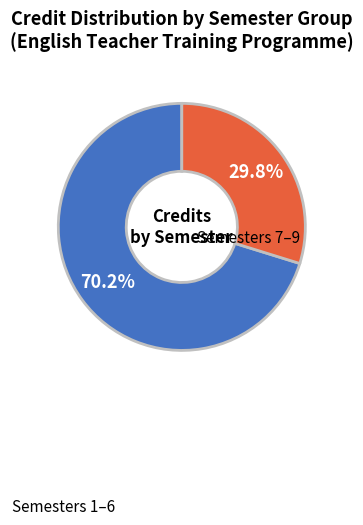

Count the number of slices in the pie.

2